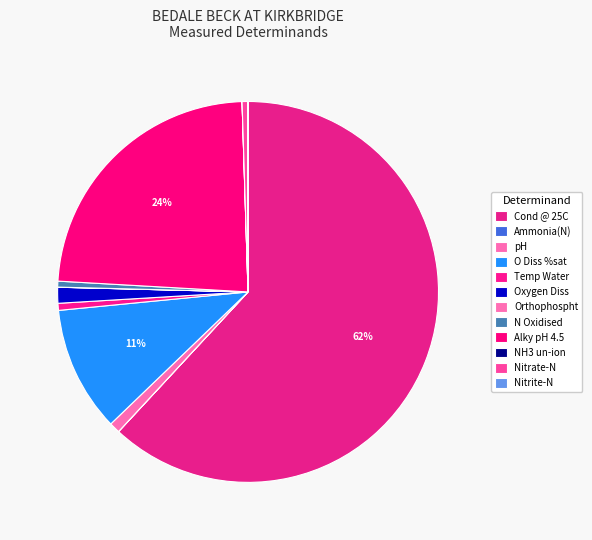

The NH3 un-ion slice represents 0% of the pie. True or false?

True